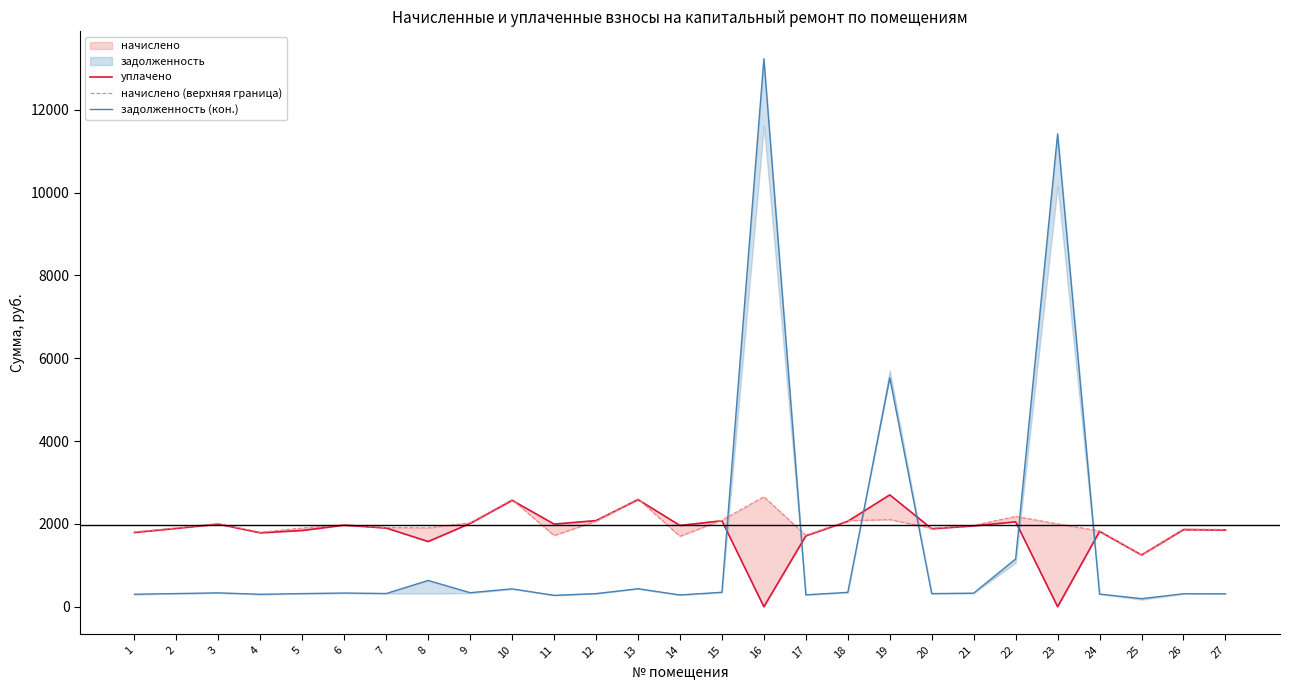

At how many categories does at least one series exceed 2872?

3